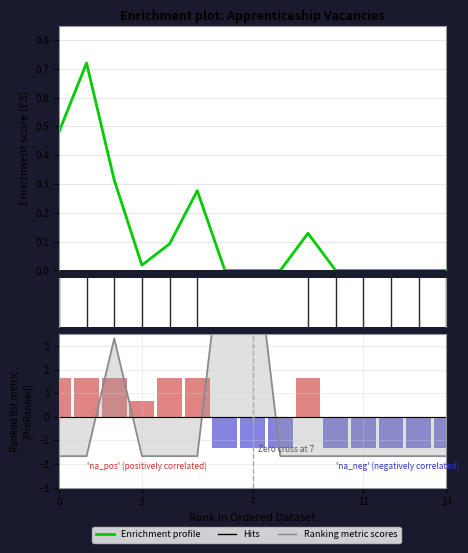

How many bars are there in each group?

2